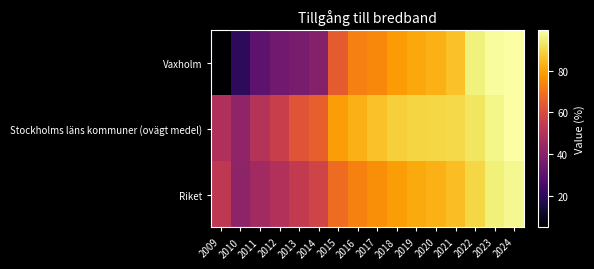

Which has a higher value, 2021 or 2019?

2021